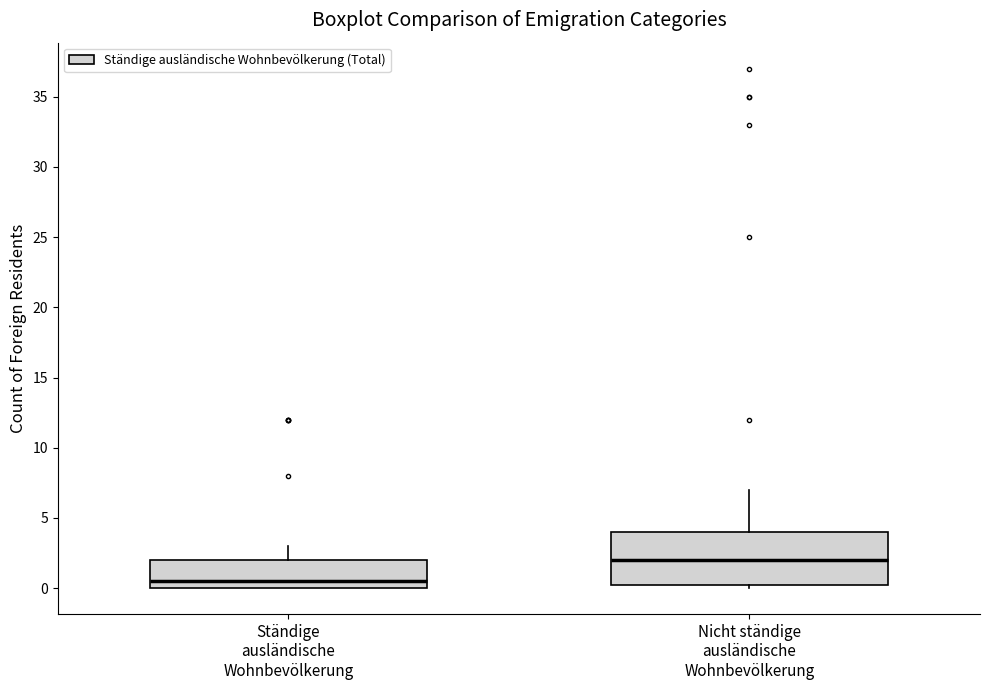

Which box's median line is the lowest?

Ständige ausländische Wohnbevölkerung